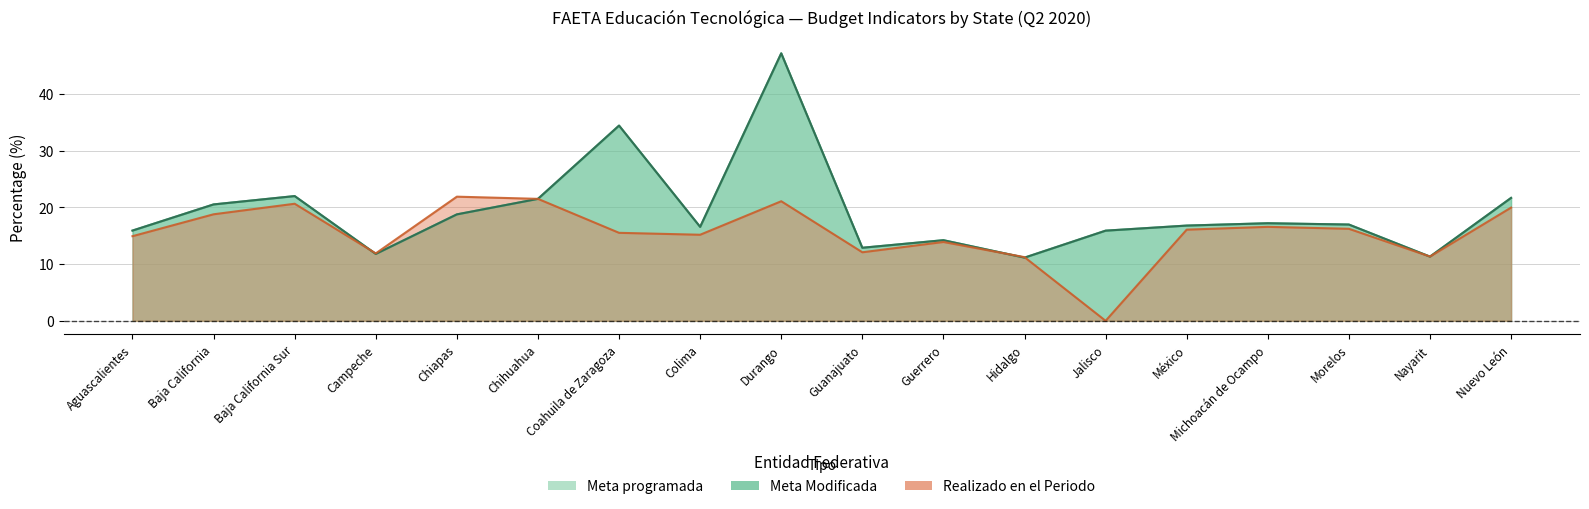

What is the maximum value shown in the chart?

47.2